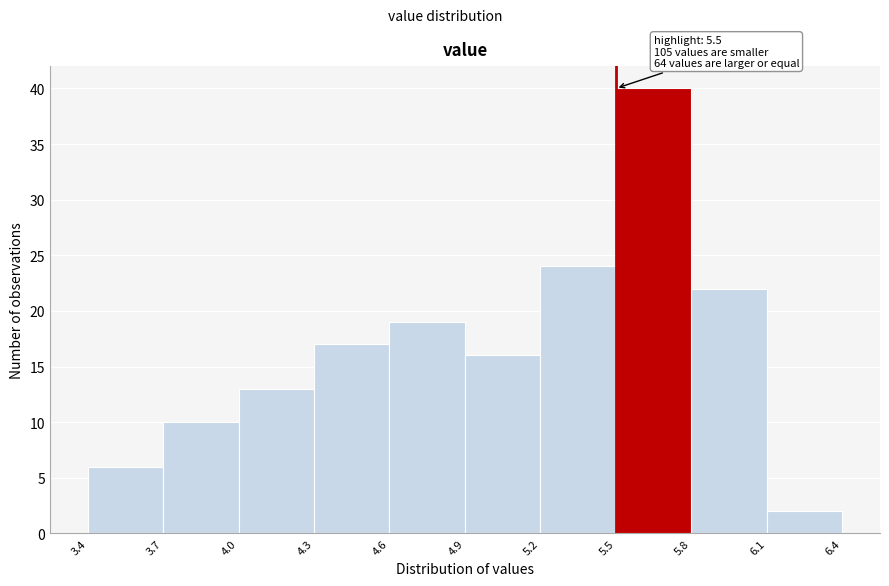

Over which range of the x-axis is the bar tallest?

5.5 to 5.8